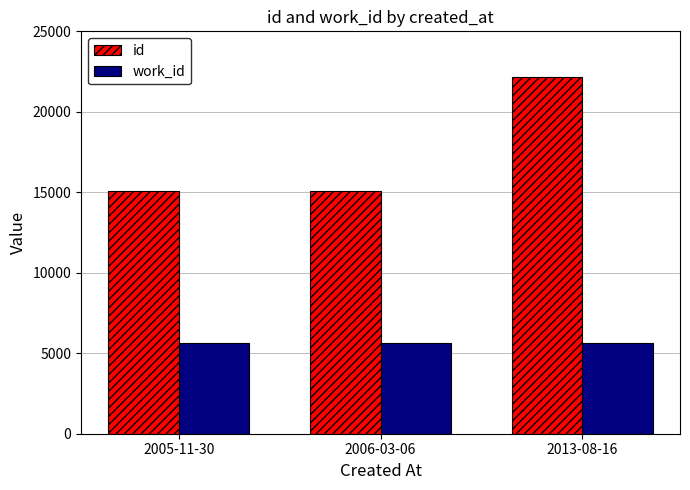

What is the highest value of the work_id series?

5643